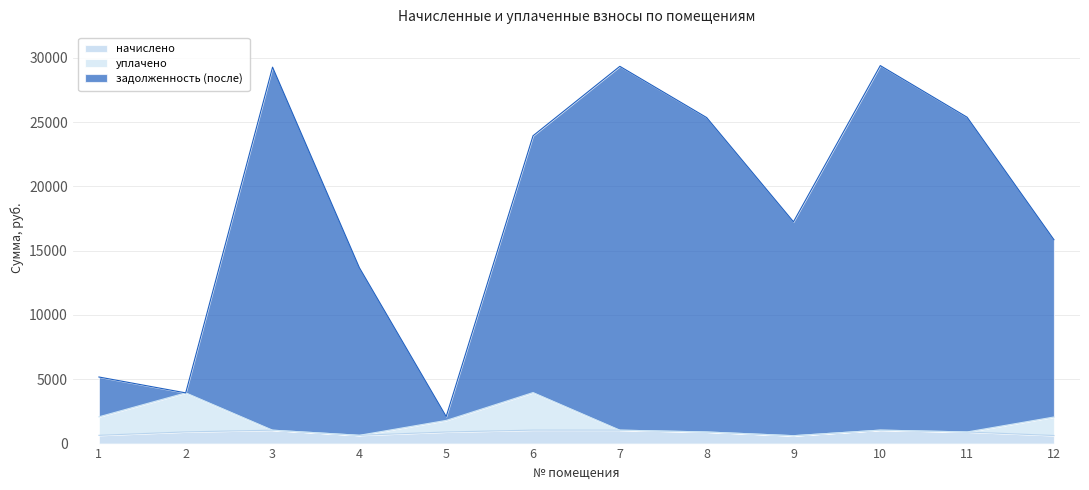

Reading left to right, what are all the values shown in this chart?

начислено: 1=642.1	2=910.1	3=1043.2	4=645.2	5=901.4	6=1047.5	7=1045.6	8=903.6	9=614.8	10=1047.6	11=904.5	12=627.7
уплачено: 1=2082.1	2=3943.9	3=1043.2	4=645.2	5=1802.8	6=3967.4	7=1045.6	8=903.6	9=614.8	10=1047.6	11=904.5	12=2067.7
задолженность (после): 1=5178.3	2=3943.9	3=29273.5	4=13678.4	5=2103.3	6=23937.2	7=29339.9	8=25354.1	9=17250.1	10=29396.3	11=25380.1	12=15854.1